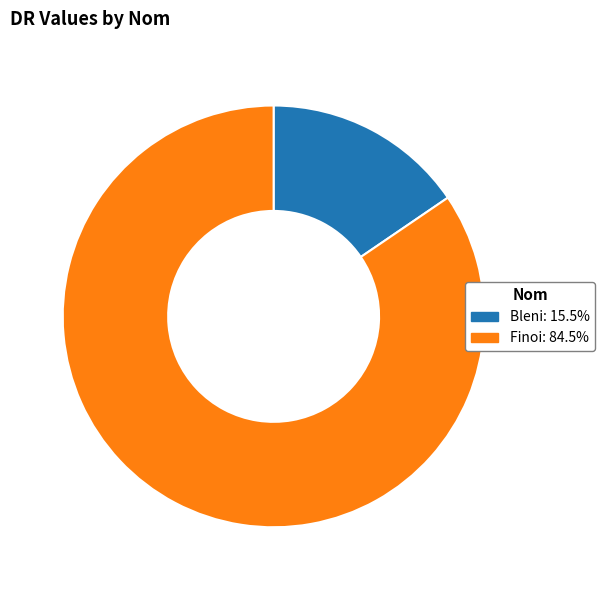

Which category has the smallest portion of the pie?

Bleni